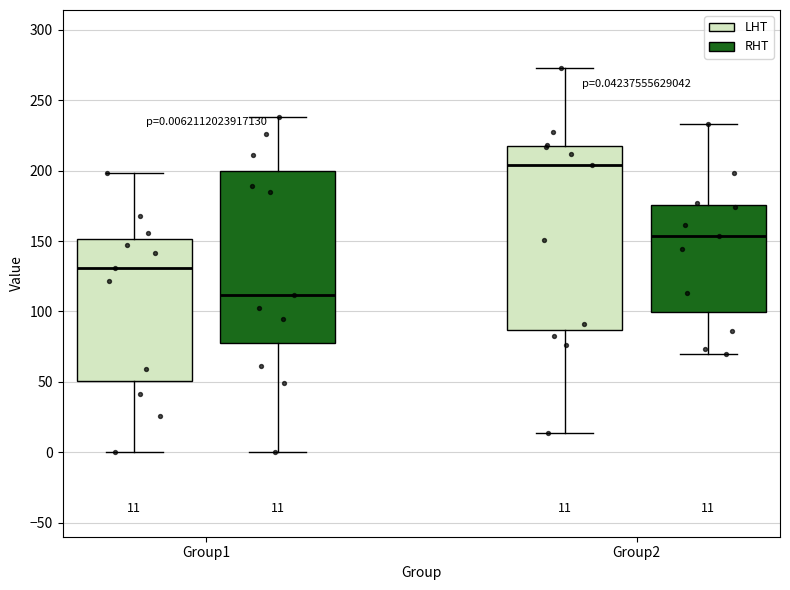

Which box has the lowest median line?

Group1 (RHT)